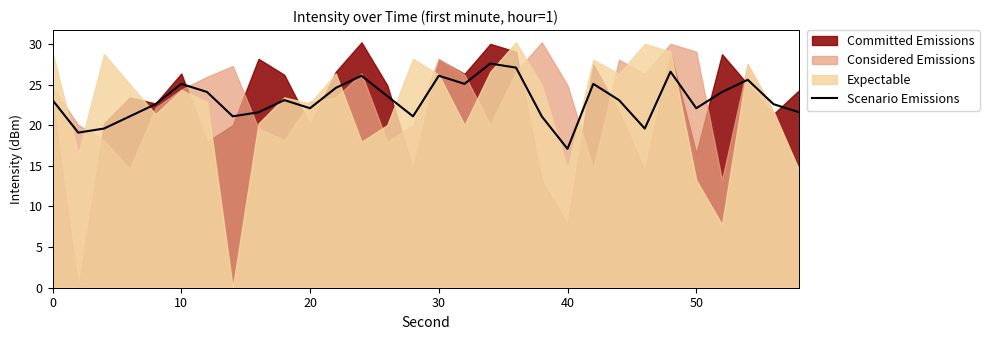

What is the lowest value of the Scenario Emissions series?

17.1